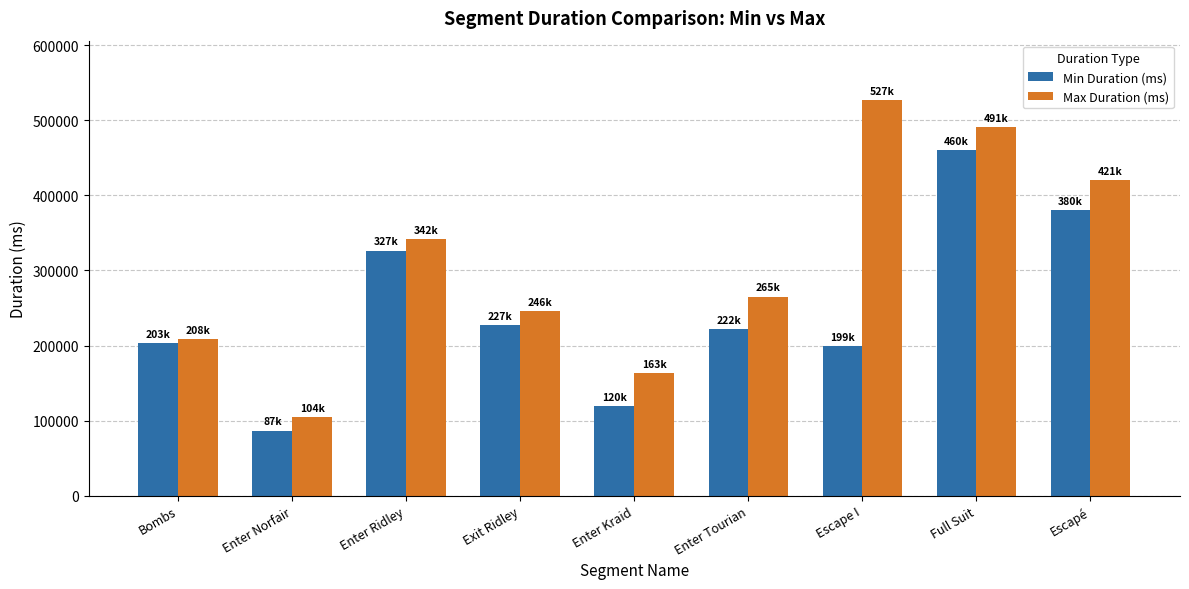

True or false: Max Duration (ms) has a value of 491436 at Full Suit.

True